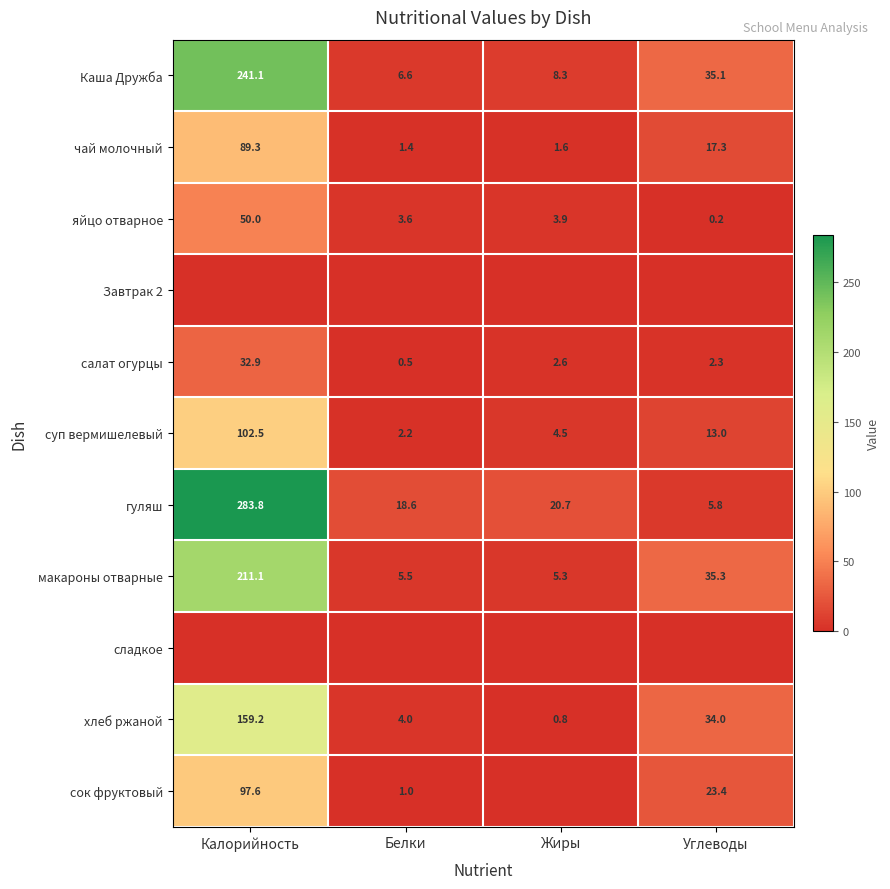

True or false: Каша Дружба has a value of 8.3 at Жиры.

True